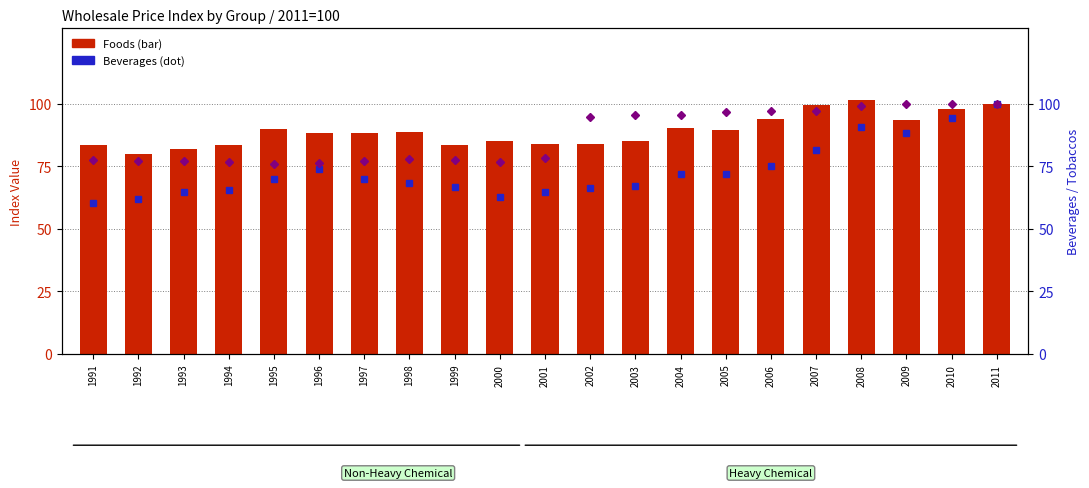

List the series in order of their peak value, lowest first.

Beverages, Tobaccos, Foods